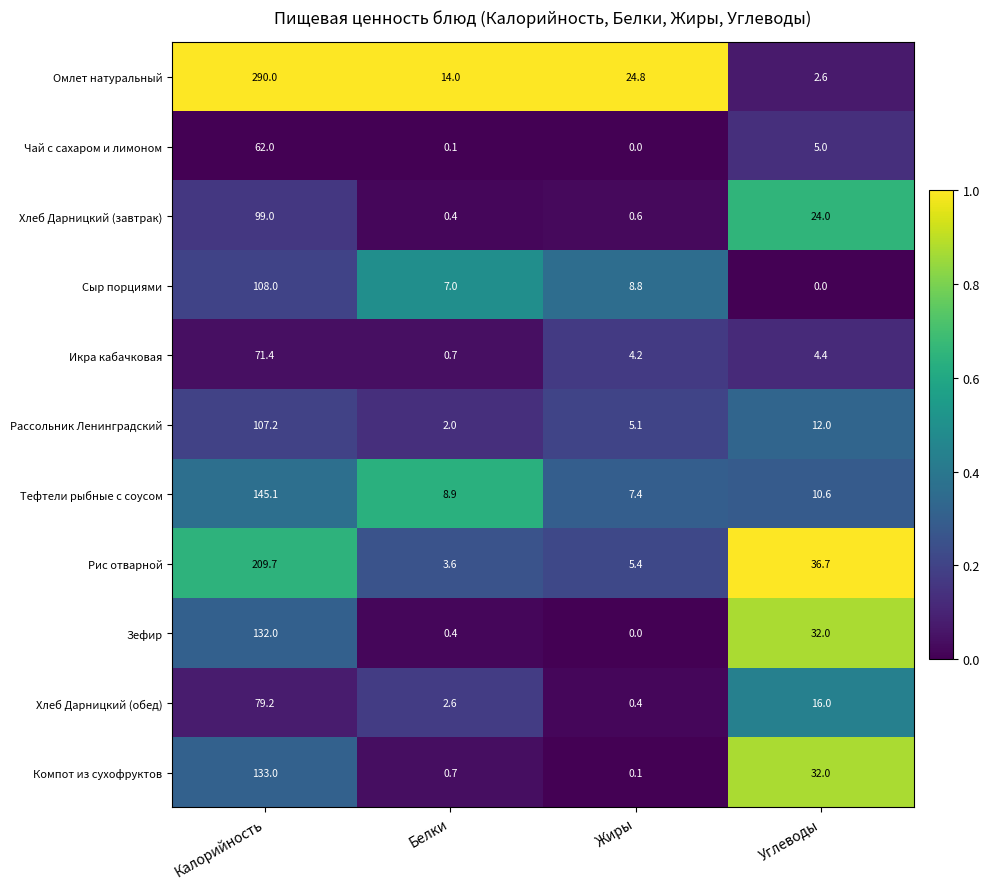

Read the Икра кабачковая value at Белки.

0.7